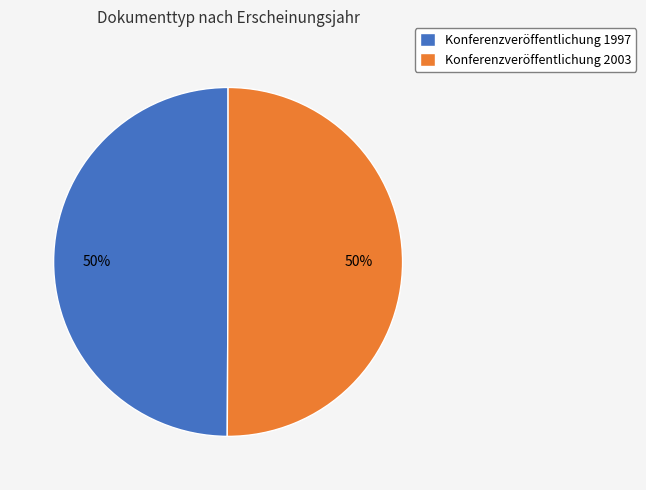

What is the ratio of the value at Konferenzveröffentlichung 1997 to the value at Konferenzveröffentlichung 2003?

1.0